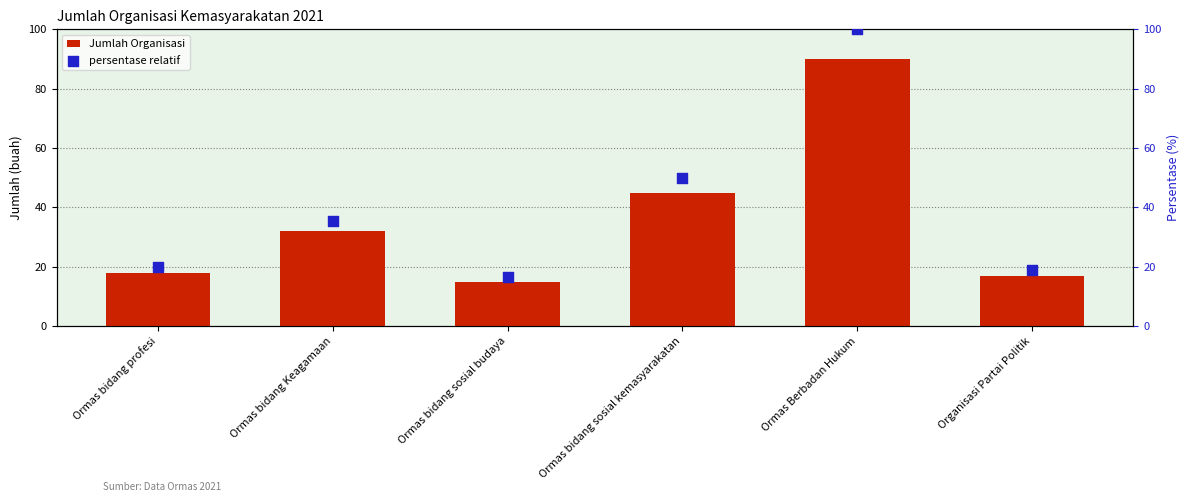

Which series reaches the minimum Y coordinate?

Jumlah Organisasi